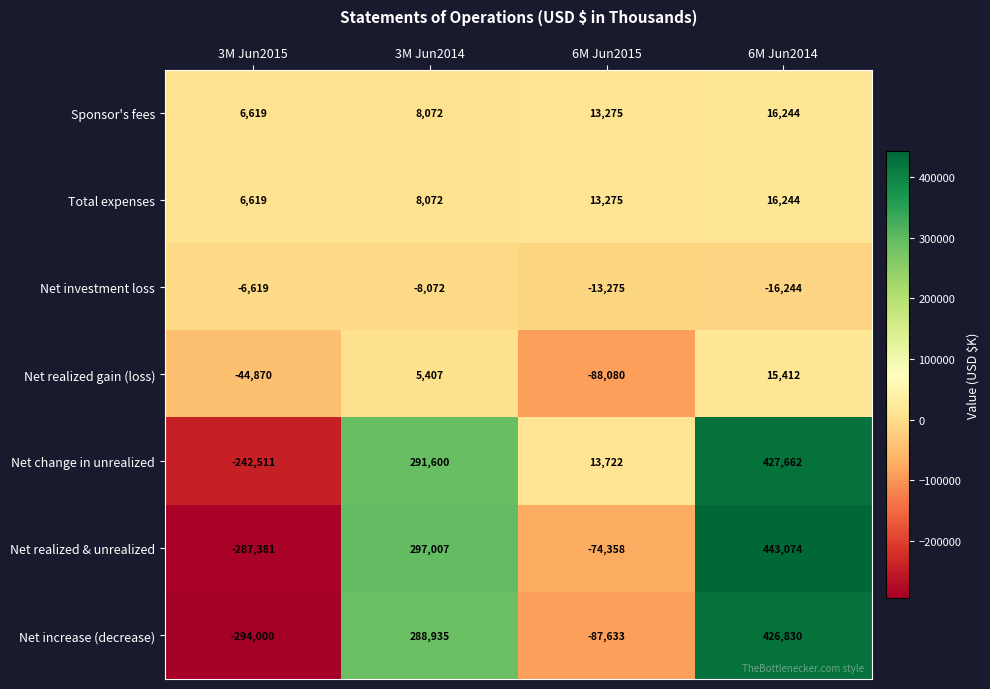

Rank the categories by Net increase (decrease) value from highest to lowest.

6M Jun2014, 3M Jun2014, 6M Jun2015, 3M Jun2015